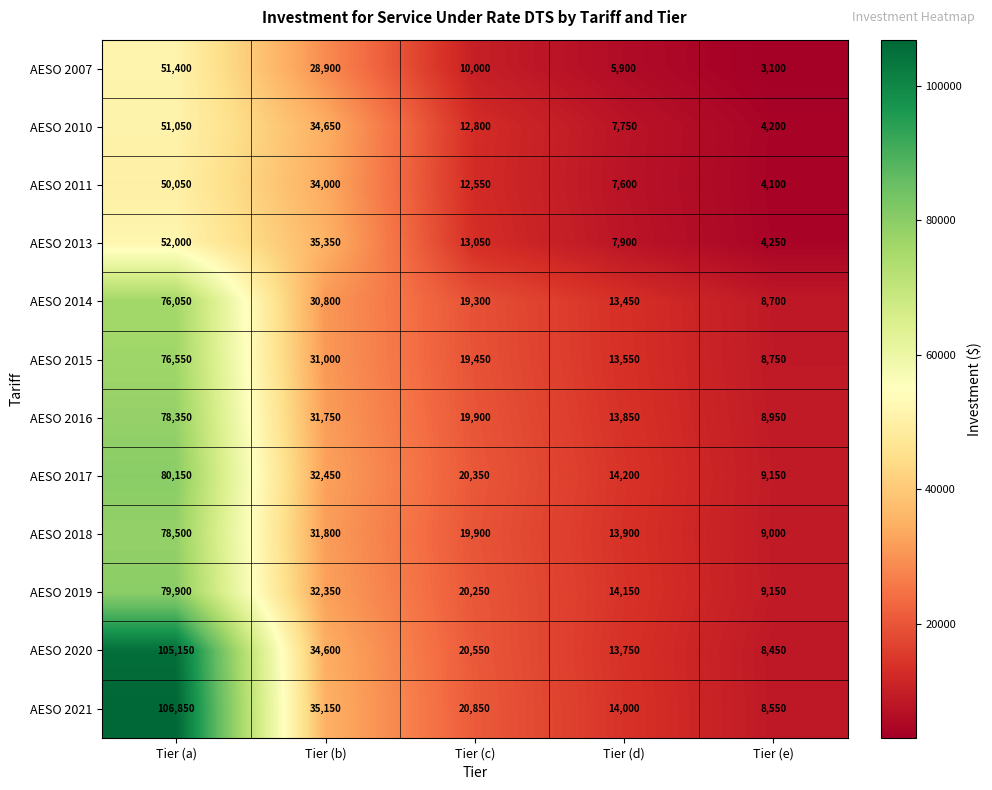

What is the average value of the AESO 2014 series?

29660